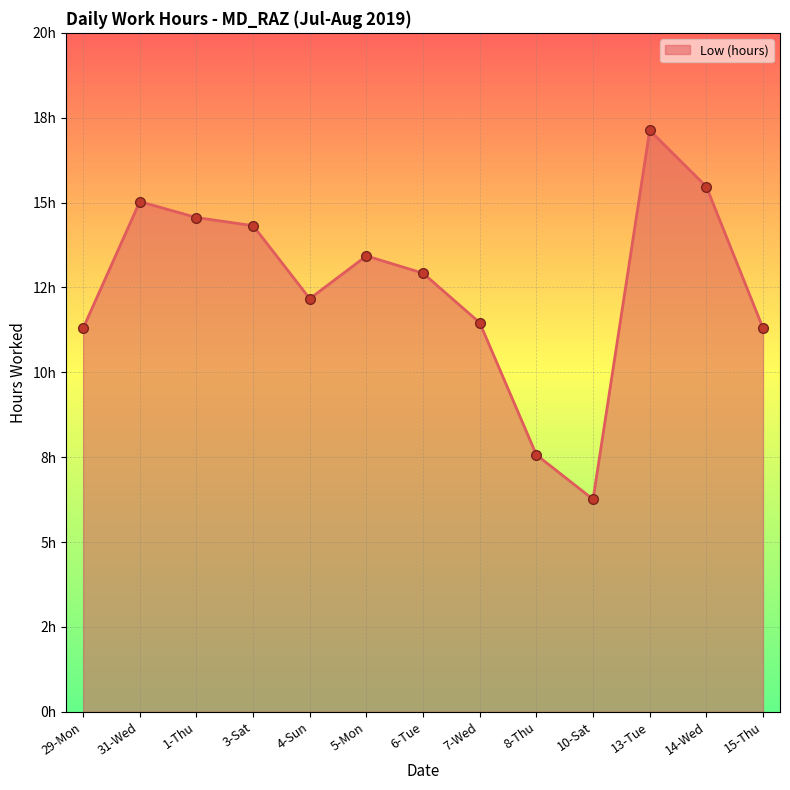

Is this an area chart (filled region under the line)?

Yes